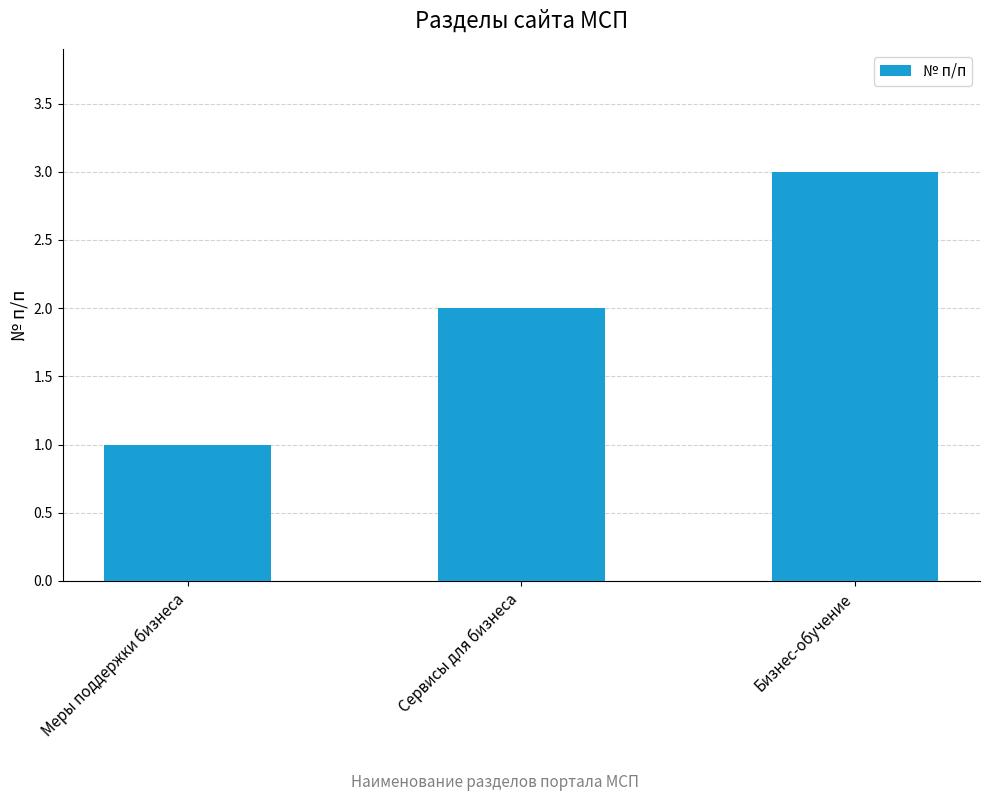

Reading left to right, extract all data points from this chart.

Меры поддержки бизнеса=1	Сервисы для бизнеса=2	Бизнес-обучение=3